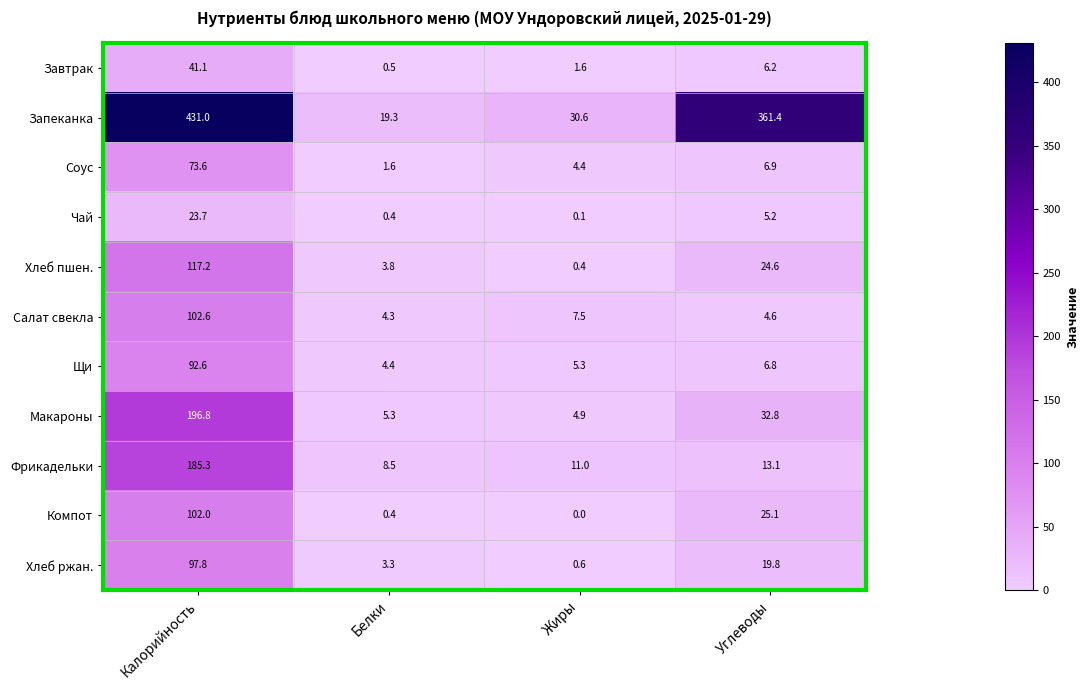

The value of Фрикадельки at Жиры is 19.5. True or false?

False